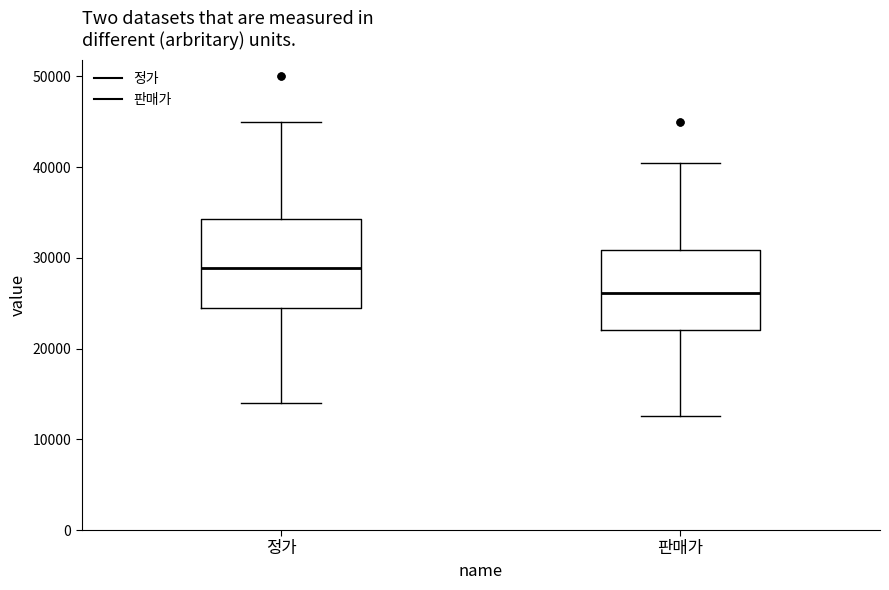

Which box's median line is the highest?

정가